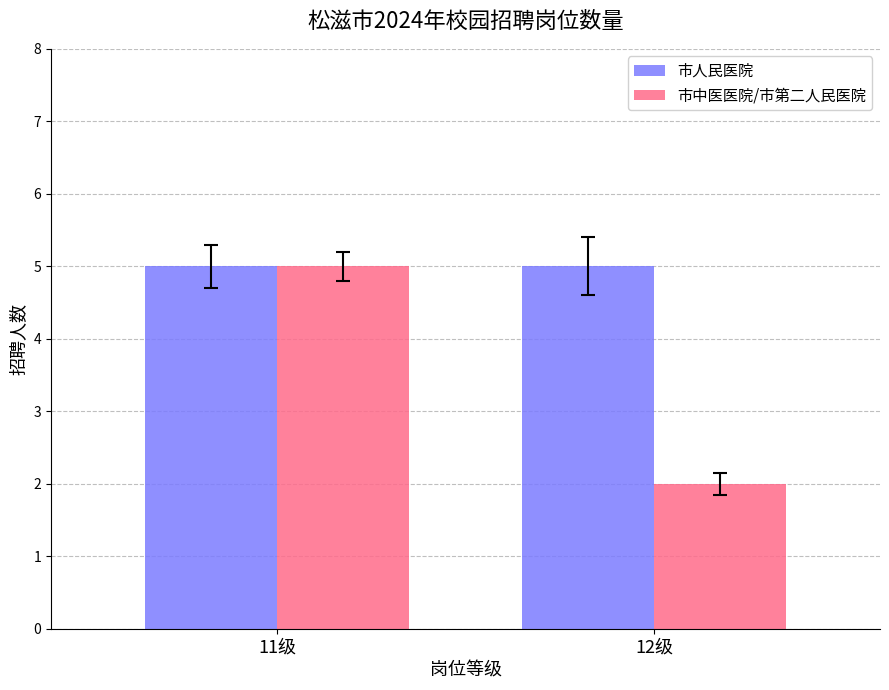

What is the difference between the 市中医医院/市第二人民医院 values at 12级 and 11级?

3